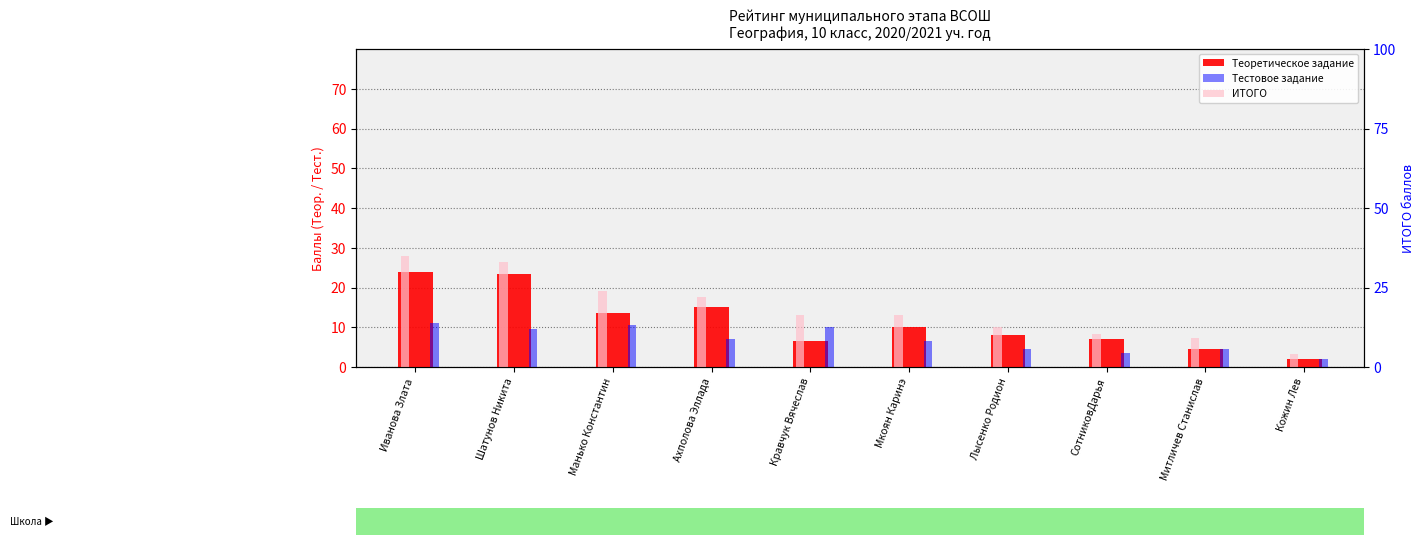

What is the minimum value for Теоретическое задание?

2.0